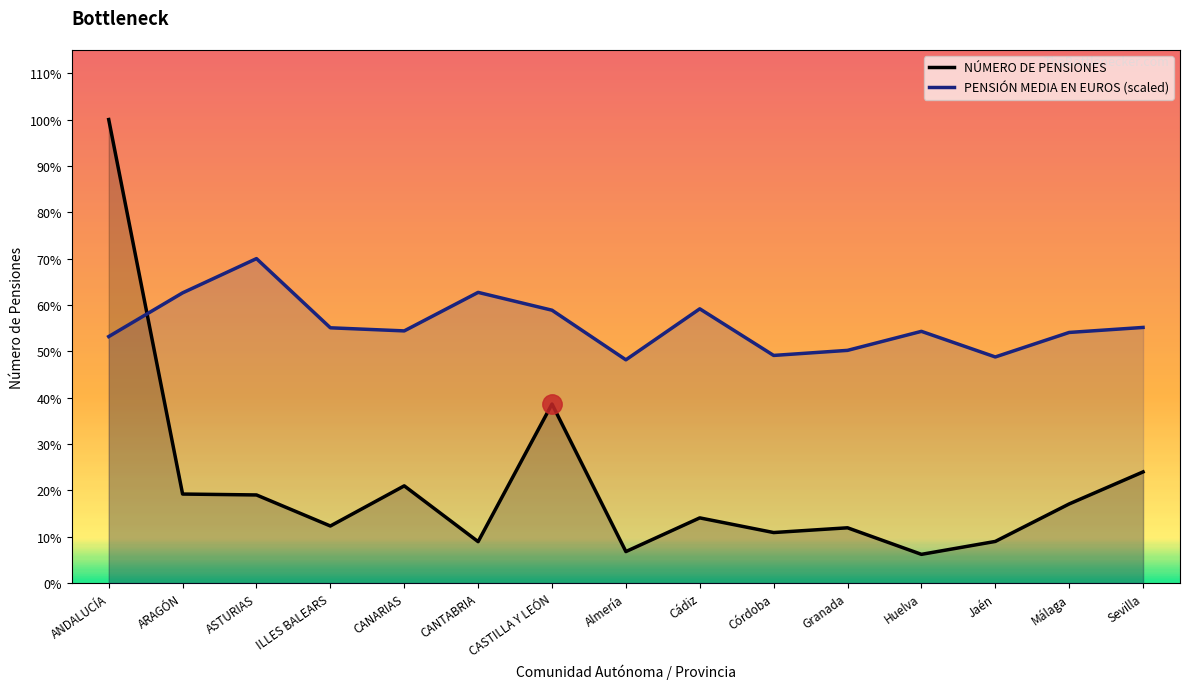

The value of PENSIÓN MEDIA EN EUROS at Málaga is 854282.0. True or false?

True